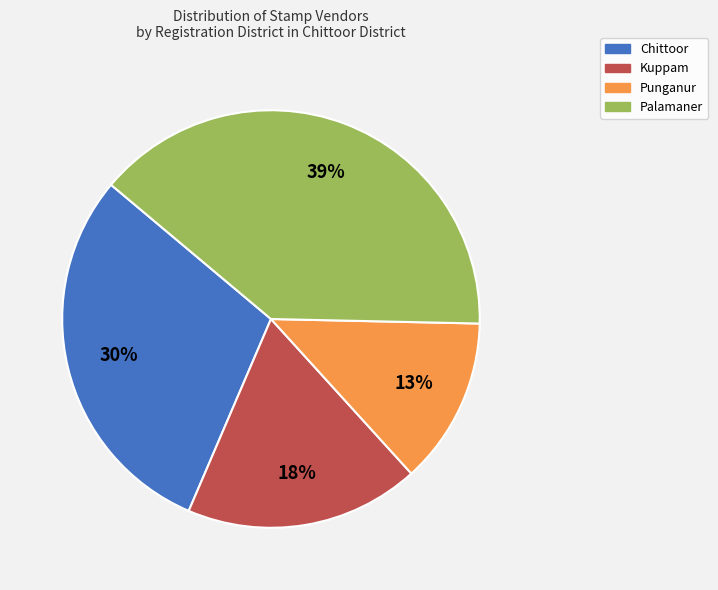

Count the number of slices in the pie.

4